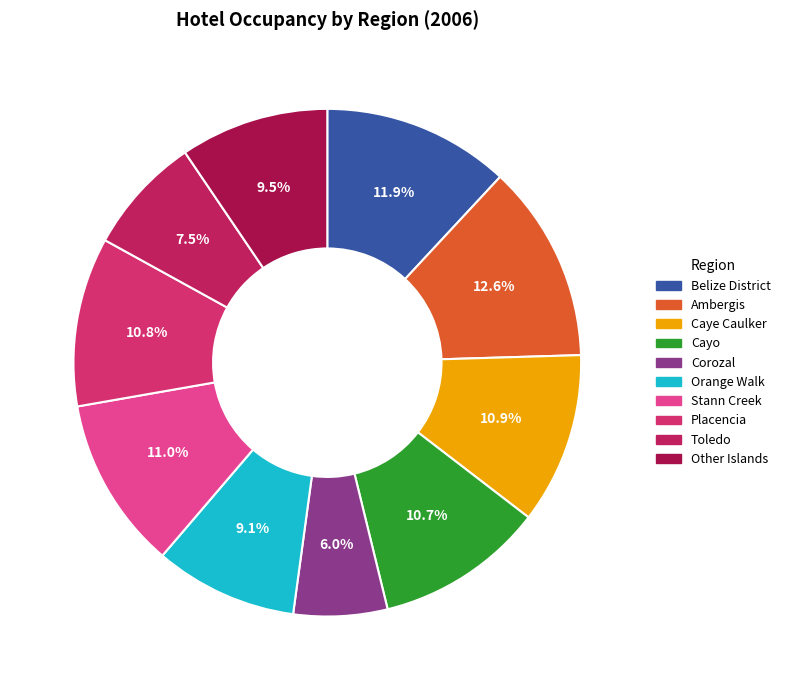

Approximately how many times larger is the value at Caye Caulker compared to Belize District?

0.9